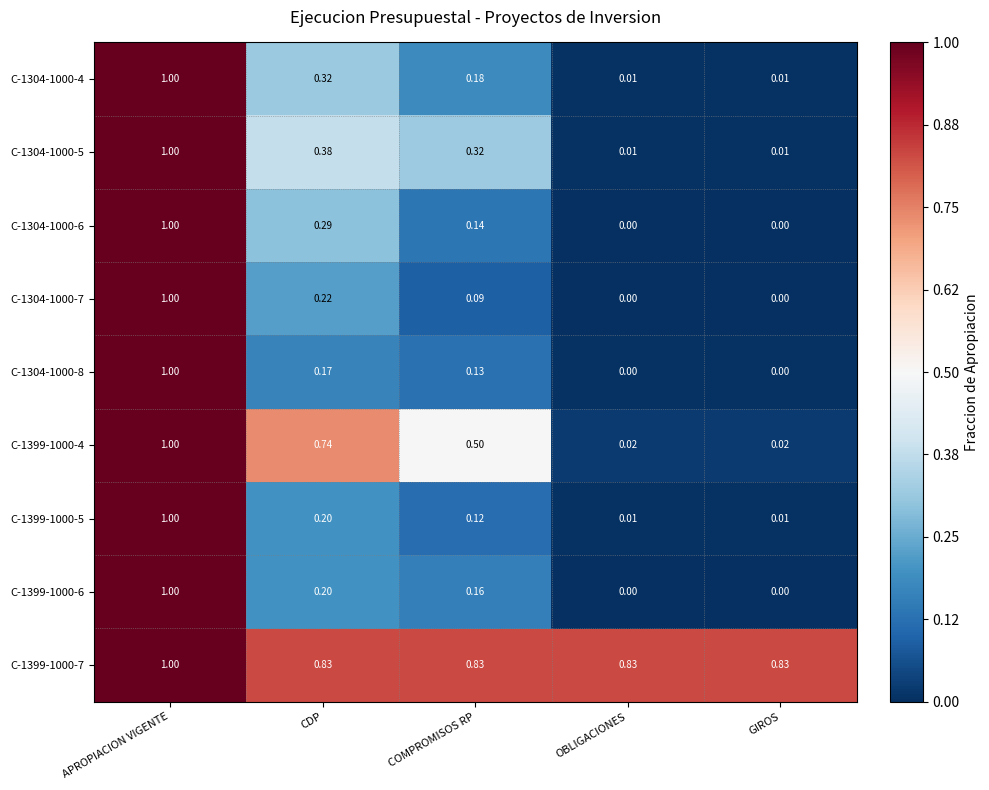

Is the value of C-1304-1000-4 at APROPIACION VIGENTE greater than the value of C-1399-1000-6 at GIROS?

Yes